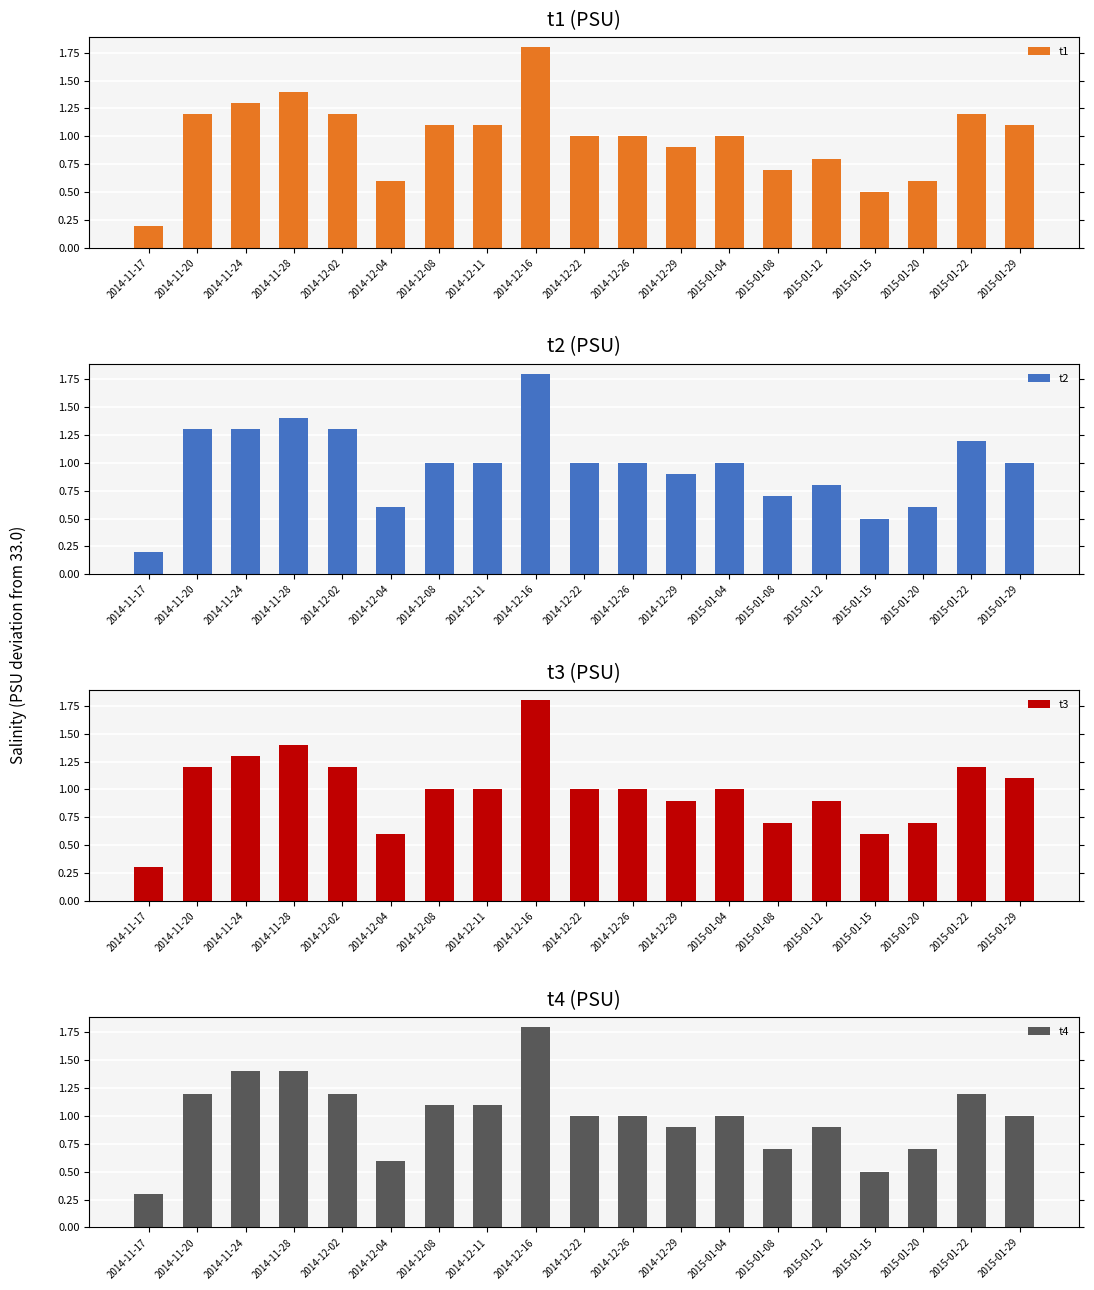

Reading right to left, transcribe all the data shown in this chart.

t1: 2015-01-29=1.1	2015-01-22=1.2	2015-01-20=0.6	2015-01-15=0.5	2015-01-12=0.8	2015-01-08=0.7	2015-01-04=1.0	2014-12-29=0.9	2014-12-26=1.0	2014-12-22=1.0	2014-12-16=1.8	2014-12-11=1.1	2014-12-08=1.1	2014-12-04=0.6	2014-12-02=1.2	2014-11-28=1.4	2014-11-24=1.3	2014-11-20=1.2	2014-11-17=0.2
t2: 2015-01-29=1.0	2015-01-22=1.2	2015-01-20=0.6	2015-01-15=0.5	2015-01-12=0.8	2015-01-08=0.7	2015-01-04=1.0	2014-12-29=0.9	2014-12-26=1.0	2014-12-22=1.0	2014-12-16=1.8	2014-12-11=1.0	2014-12-08=1.0	2014-12-04=0.6	2014-12-02=1.3	2014-11-28=1.4	2014-11-24=1.3	2014-11-20=1.3	2014-11-17=0.2
t3: 2015-01-29=1.1	2015-01-22=1.2	2015-01-20=0.7	2015-01-15=0.6	2015-01-12=0.9	2015-01-08=0.7	2015-01-04=1.0	2014-12-29=0.9	2014-12-26=1.0	2014-12-22=1.0	2014-12-16=1.8	2014-12-11=1.0	2014-12-08=1.0	2014-12-04=0.6	2014-12-02=1.2	2014-11-28=1.4	2014-11-24=1.3	2014-11-20=1.2	2014-11-17=0.3
t4: 2015-01-29=1.0	2015-01-22=1.2	2015-01-20=0.7	2015-01-15=0.5	2015-01-12=0.9	2015-01-08=0.7	2015-01-04=1.0	2014-12-29=0.9	2014-12-26=1.0	2014-12-22=1.0	2014-12-16=1.8	2014-12-11=1.1	2014-12-08=1.1	2014-12-04=0.6	2014-12-02=1.2	2014-11-28=1.4	2014-11-24=1.4	2014-11-20=1.2	2014-11-17=0.3